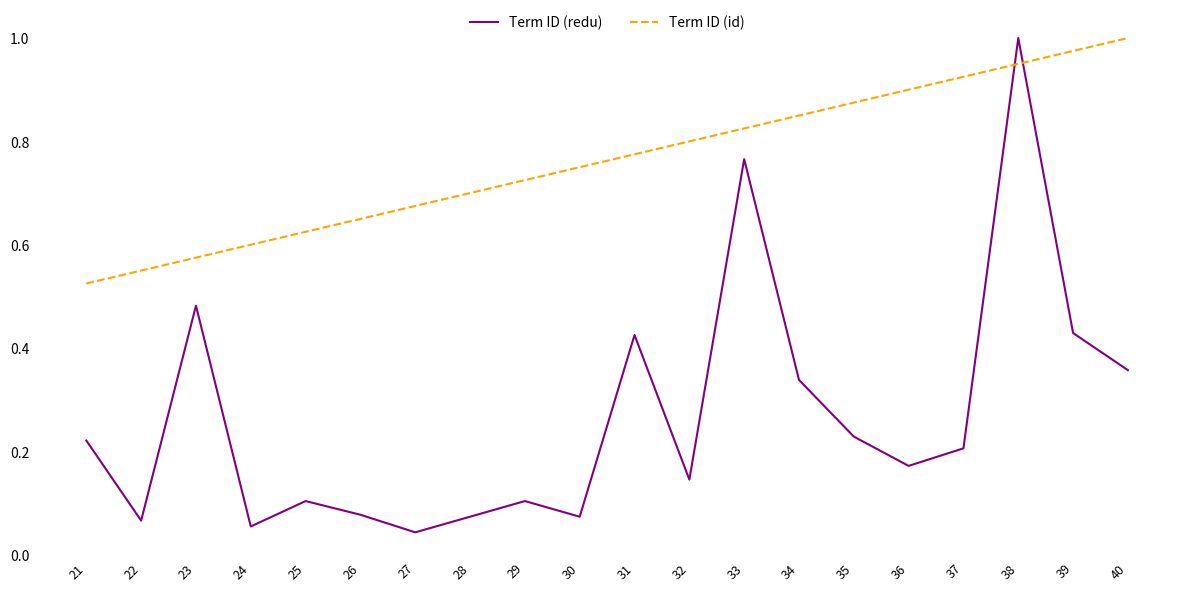

Which series ends up on top after the final intersection of Term ID (id) and Term ID (redu)?

Term ID (id)